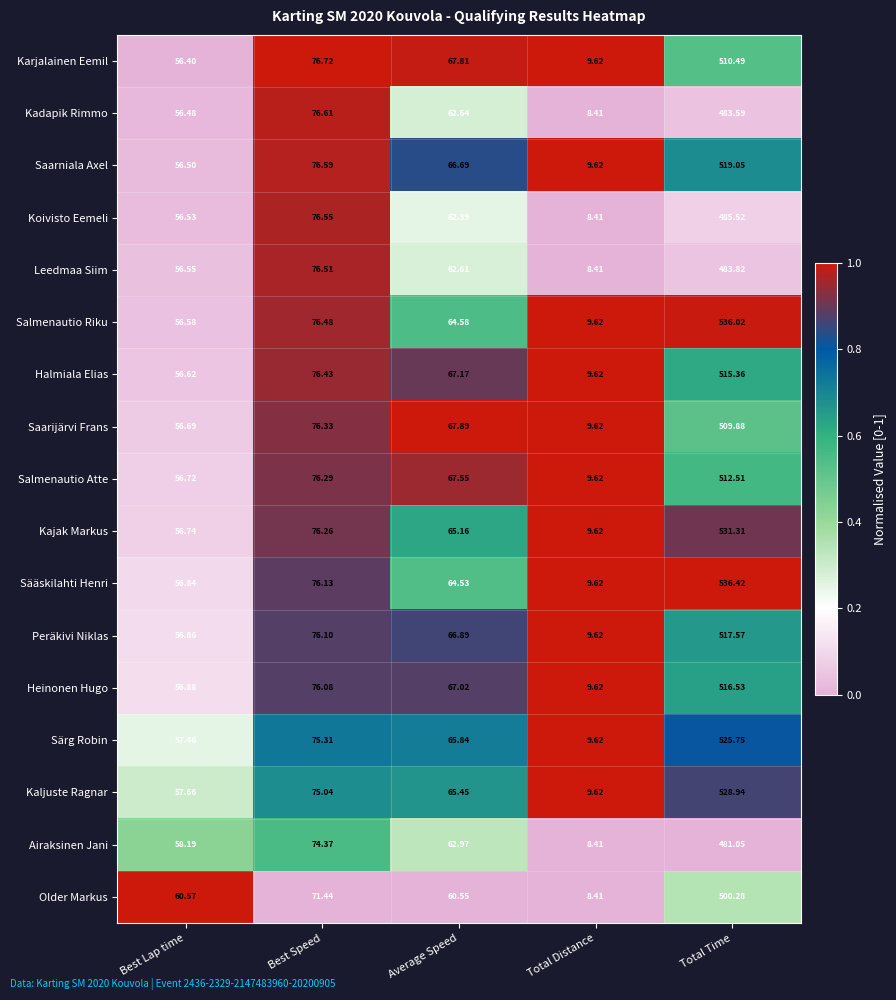

At which category does the chart reach its minimum across all series?

Total Distance